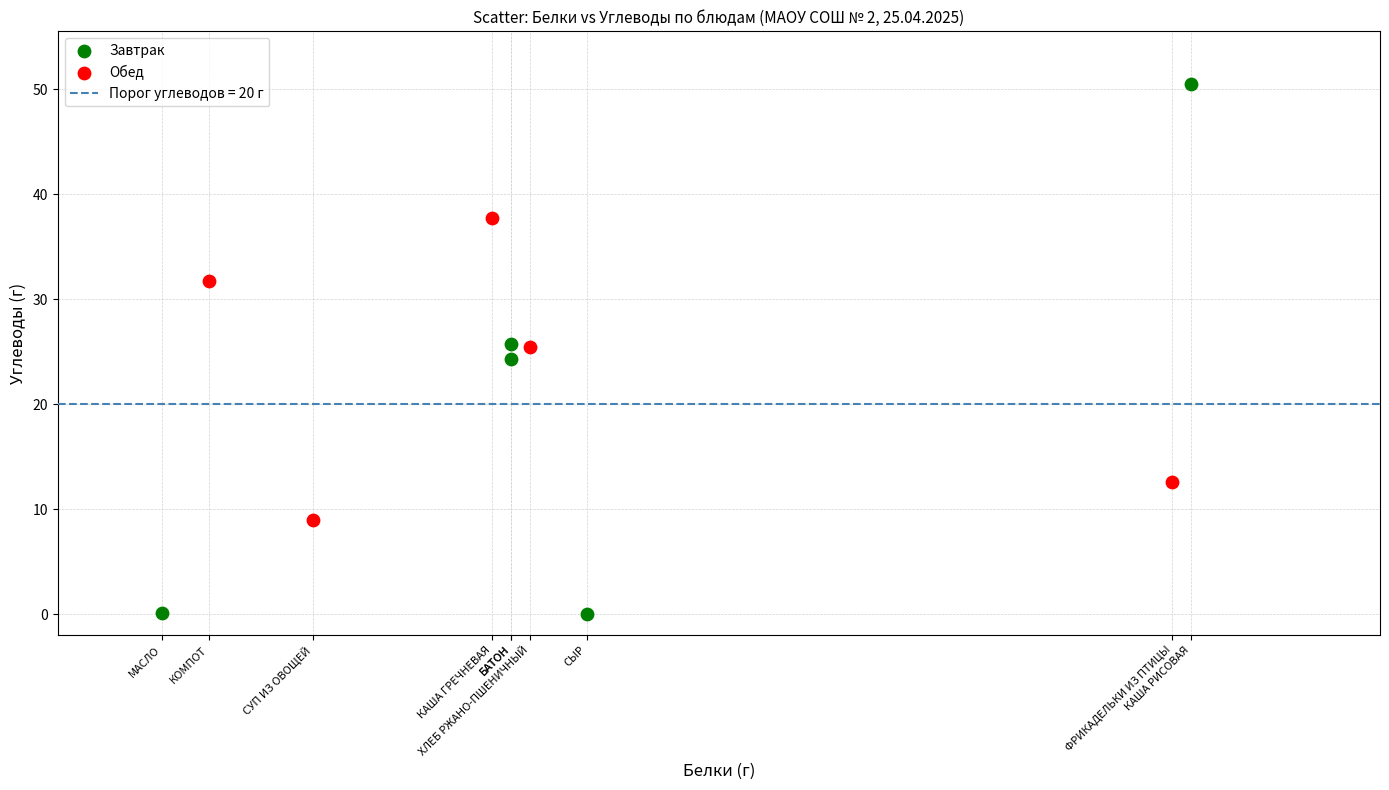

Which series contains the highest Y value?

Завтрак